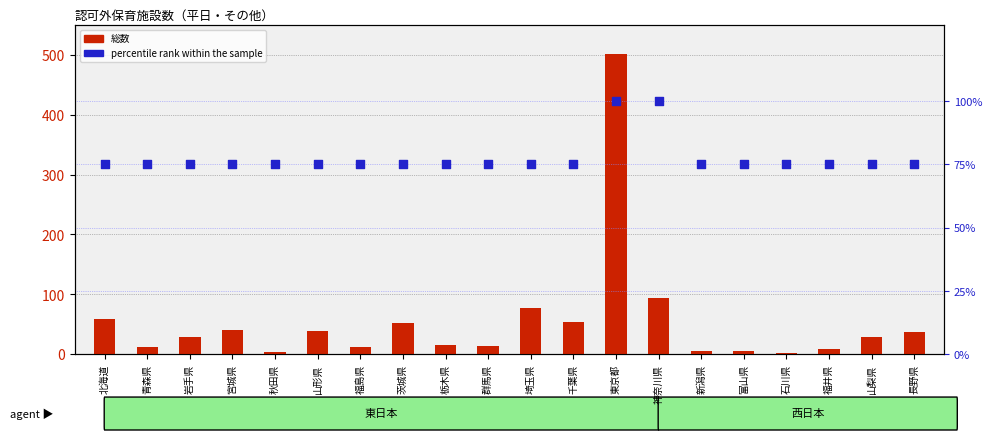

Which series has the largest total across all categories?

percentile rank within the sample